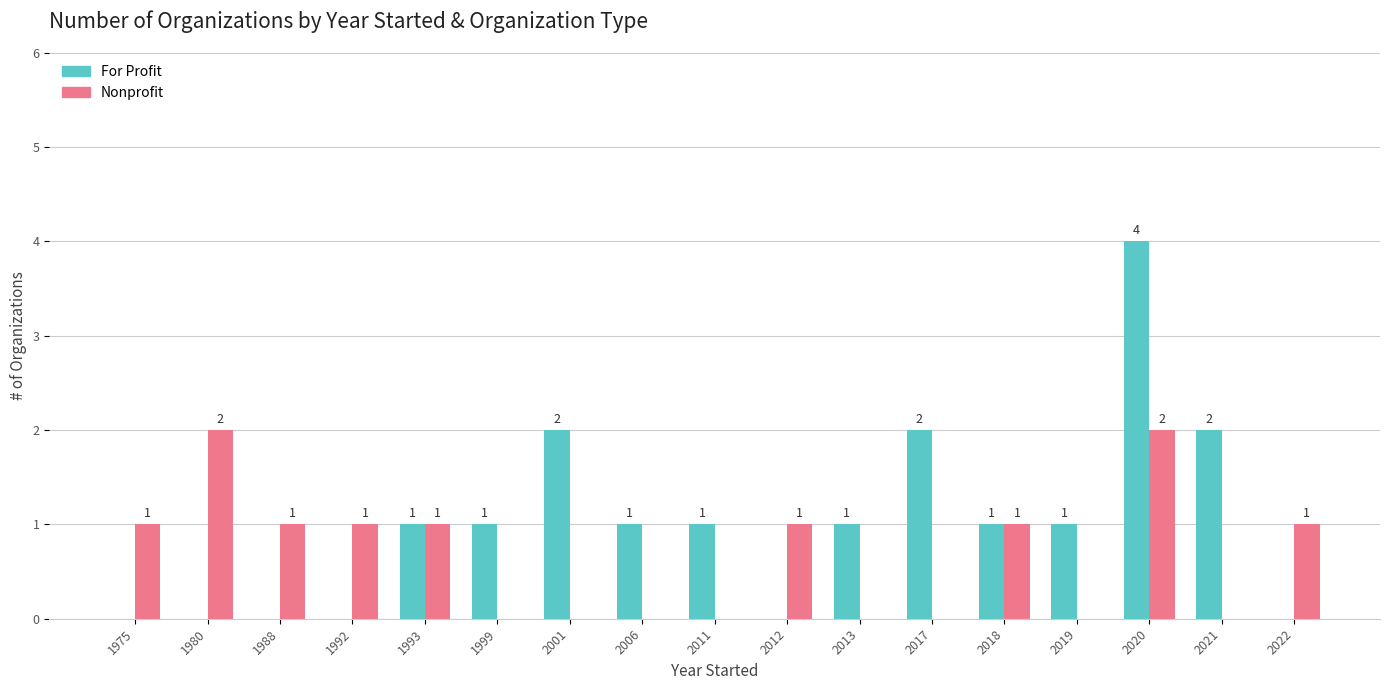

What is the sum of the For Profit values at 2001 and 2011?

3